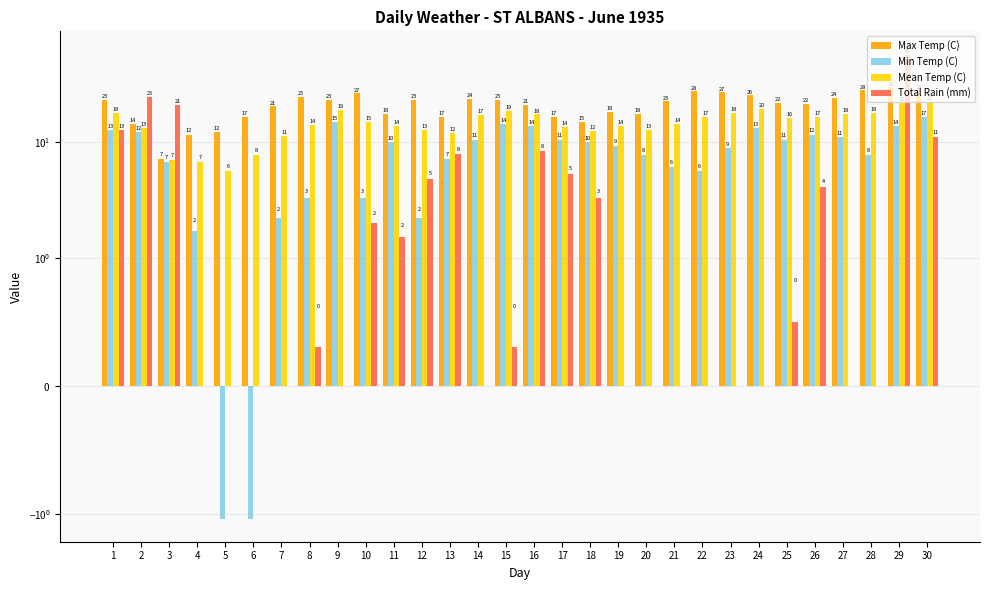

How many bars are there in total?

120